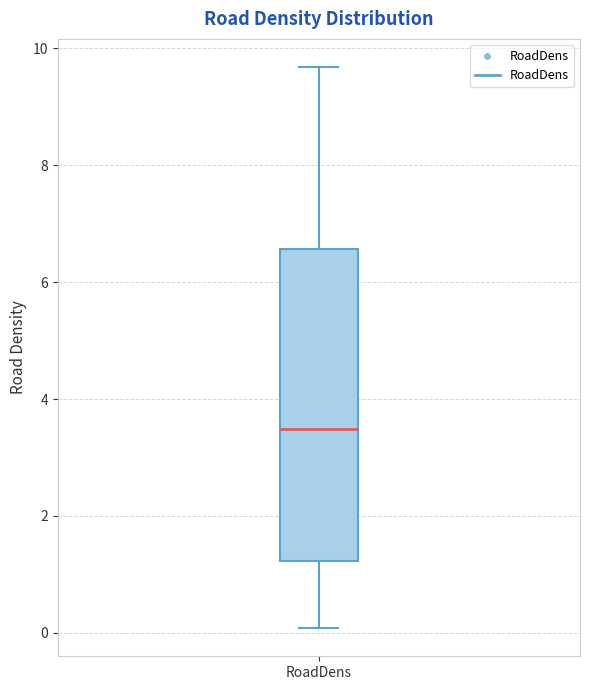

Where is the lower edge of the box for RoadDens on the y-axis? The values are not printed on the chart, so give them approximately, as read against the axis.

1.2